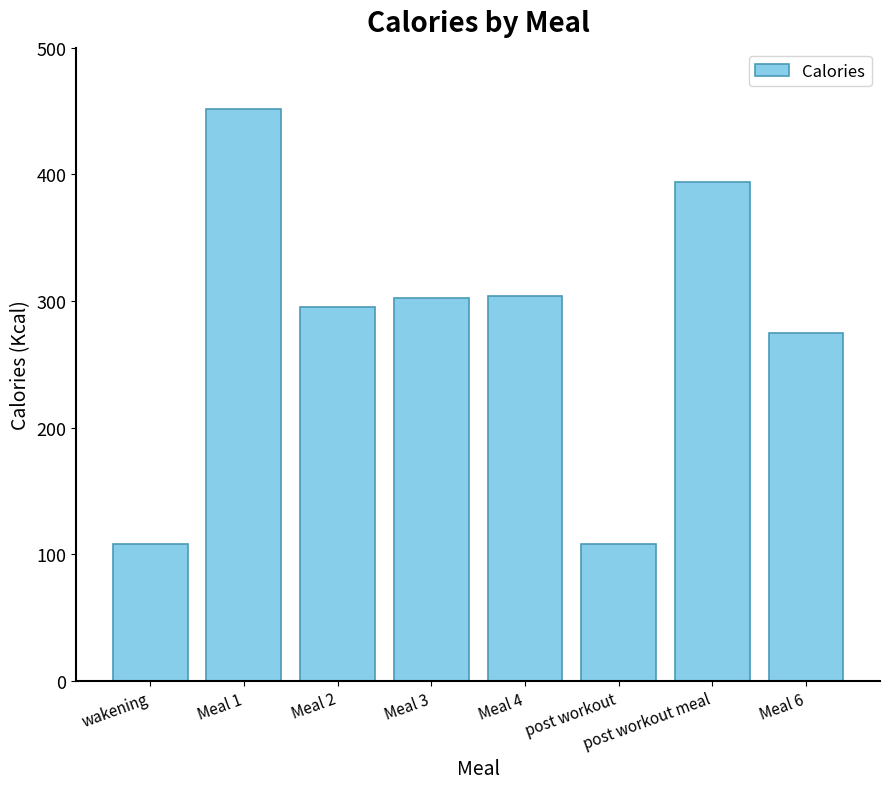

What is the minimum value shown in the chart?

108.1